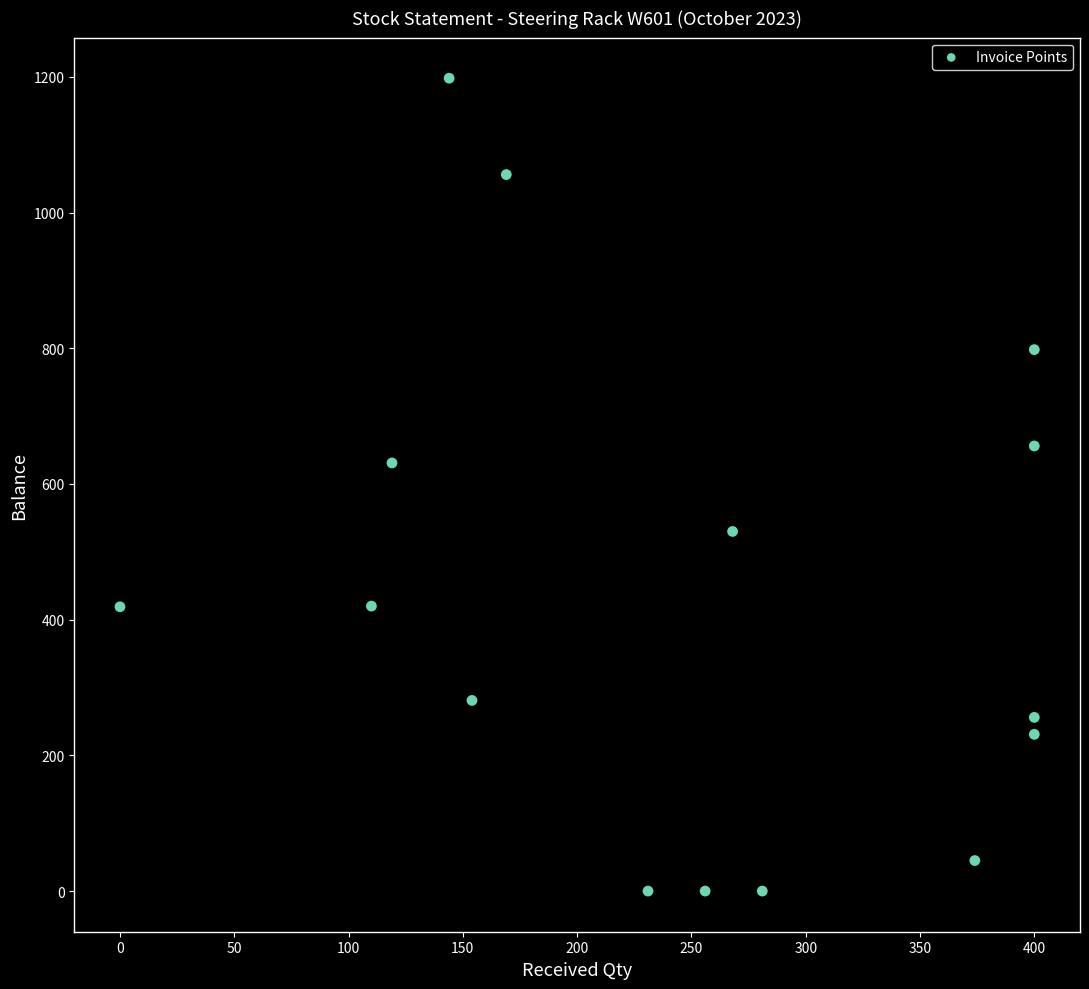

What Y value in the scatter plot is closest to 599?

631